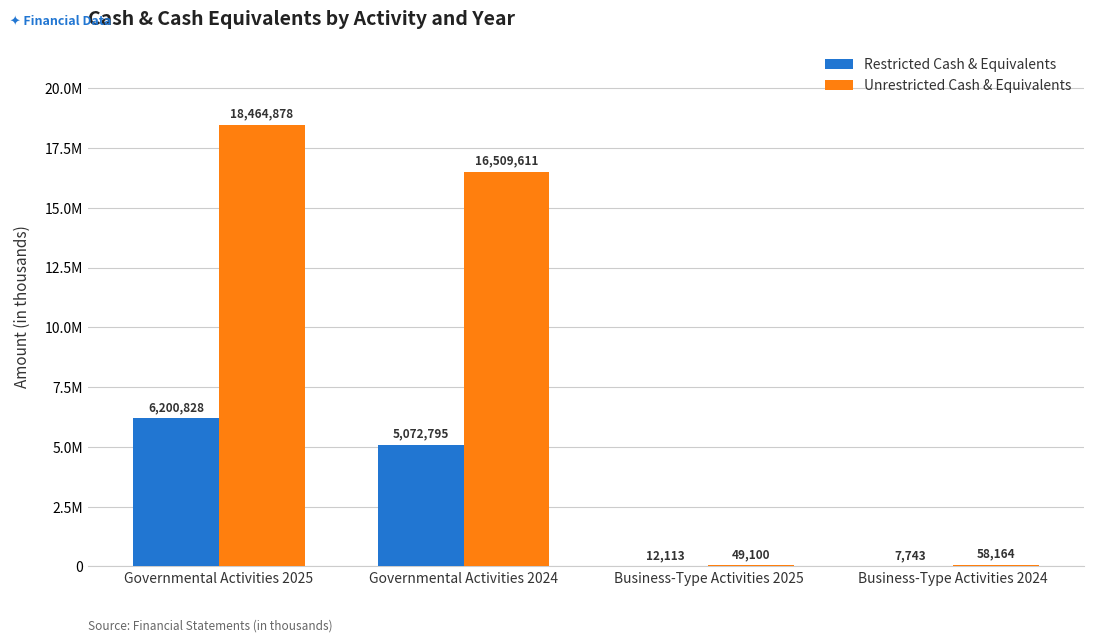

Which series has the largest total across all categories?

Unrestricted Cash & Equivalents